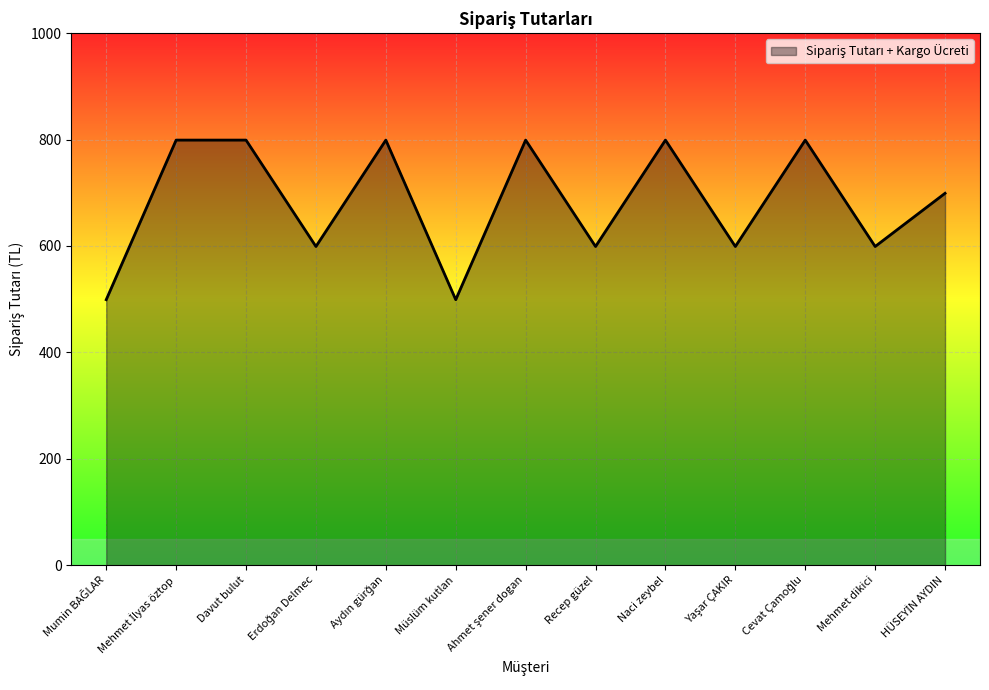

Does the chart display data point markers on the line(s)?

No